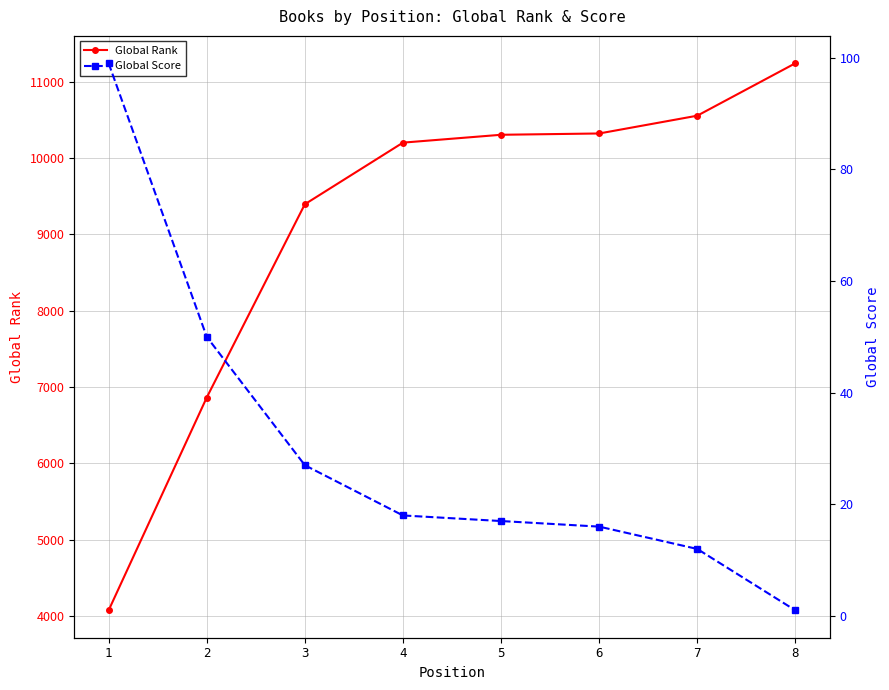

Which series has the largest range (max minus min)?

Global Rank